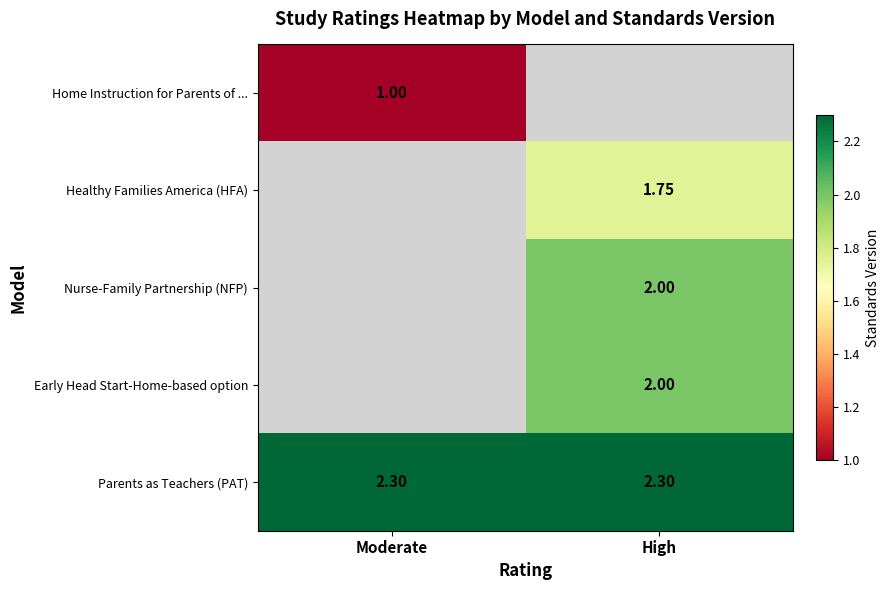

At how many categories does at least one series exceed 2?

2